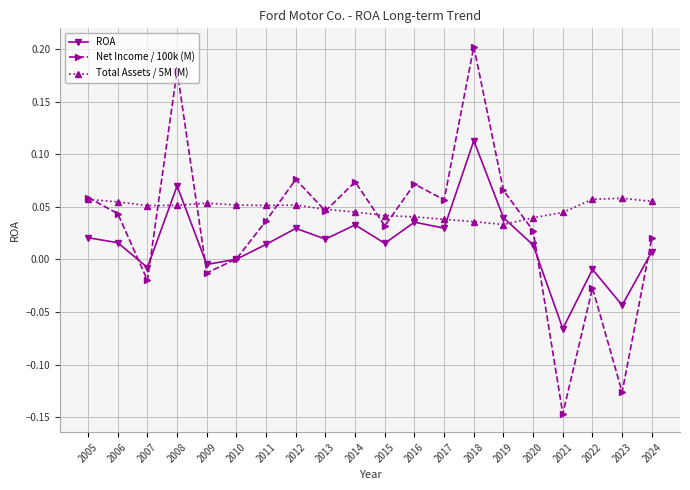

At which category is the sum across all series the highest?

2018